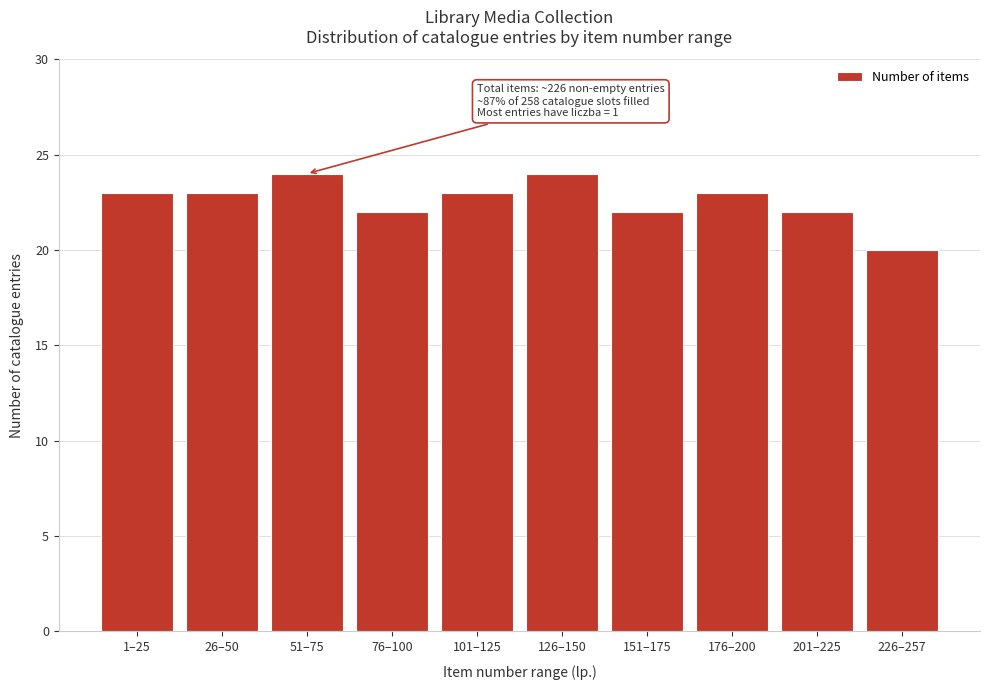

Reading right to left, extract all data points from this chart.

20	22	23	22	24	23	22	24	23	23